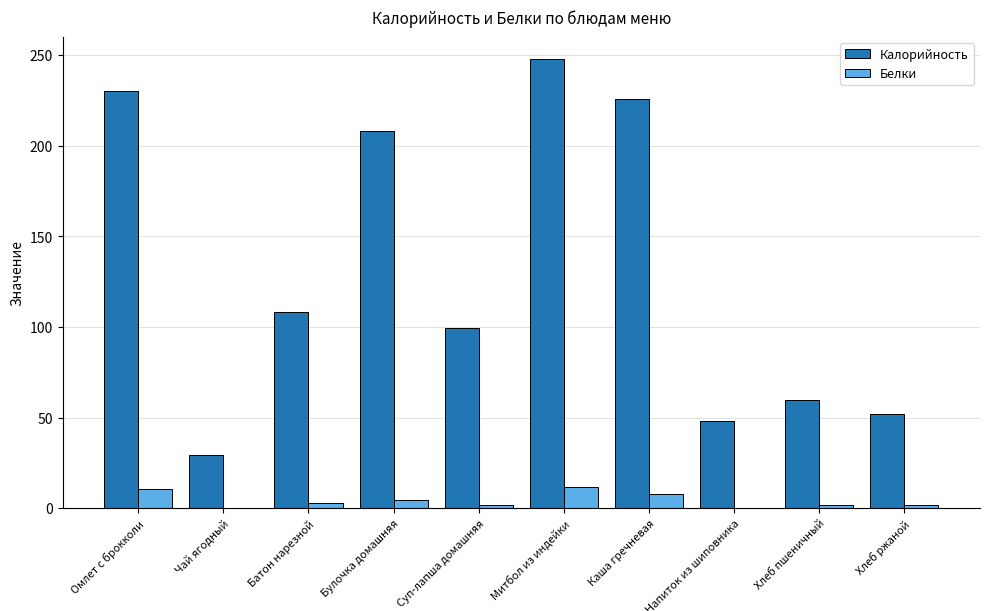

Where is Калорийность nearest to the value 138?

Батон нарезной